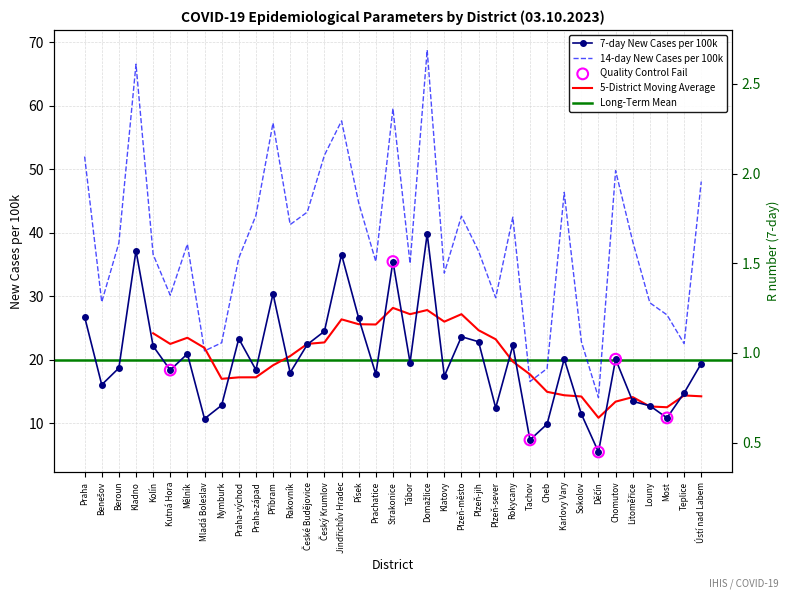

At which category is the sum across all series the highest?

Domažlice